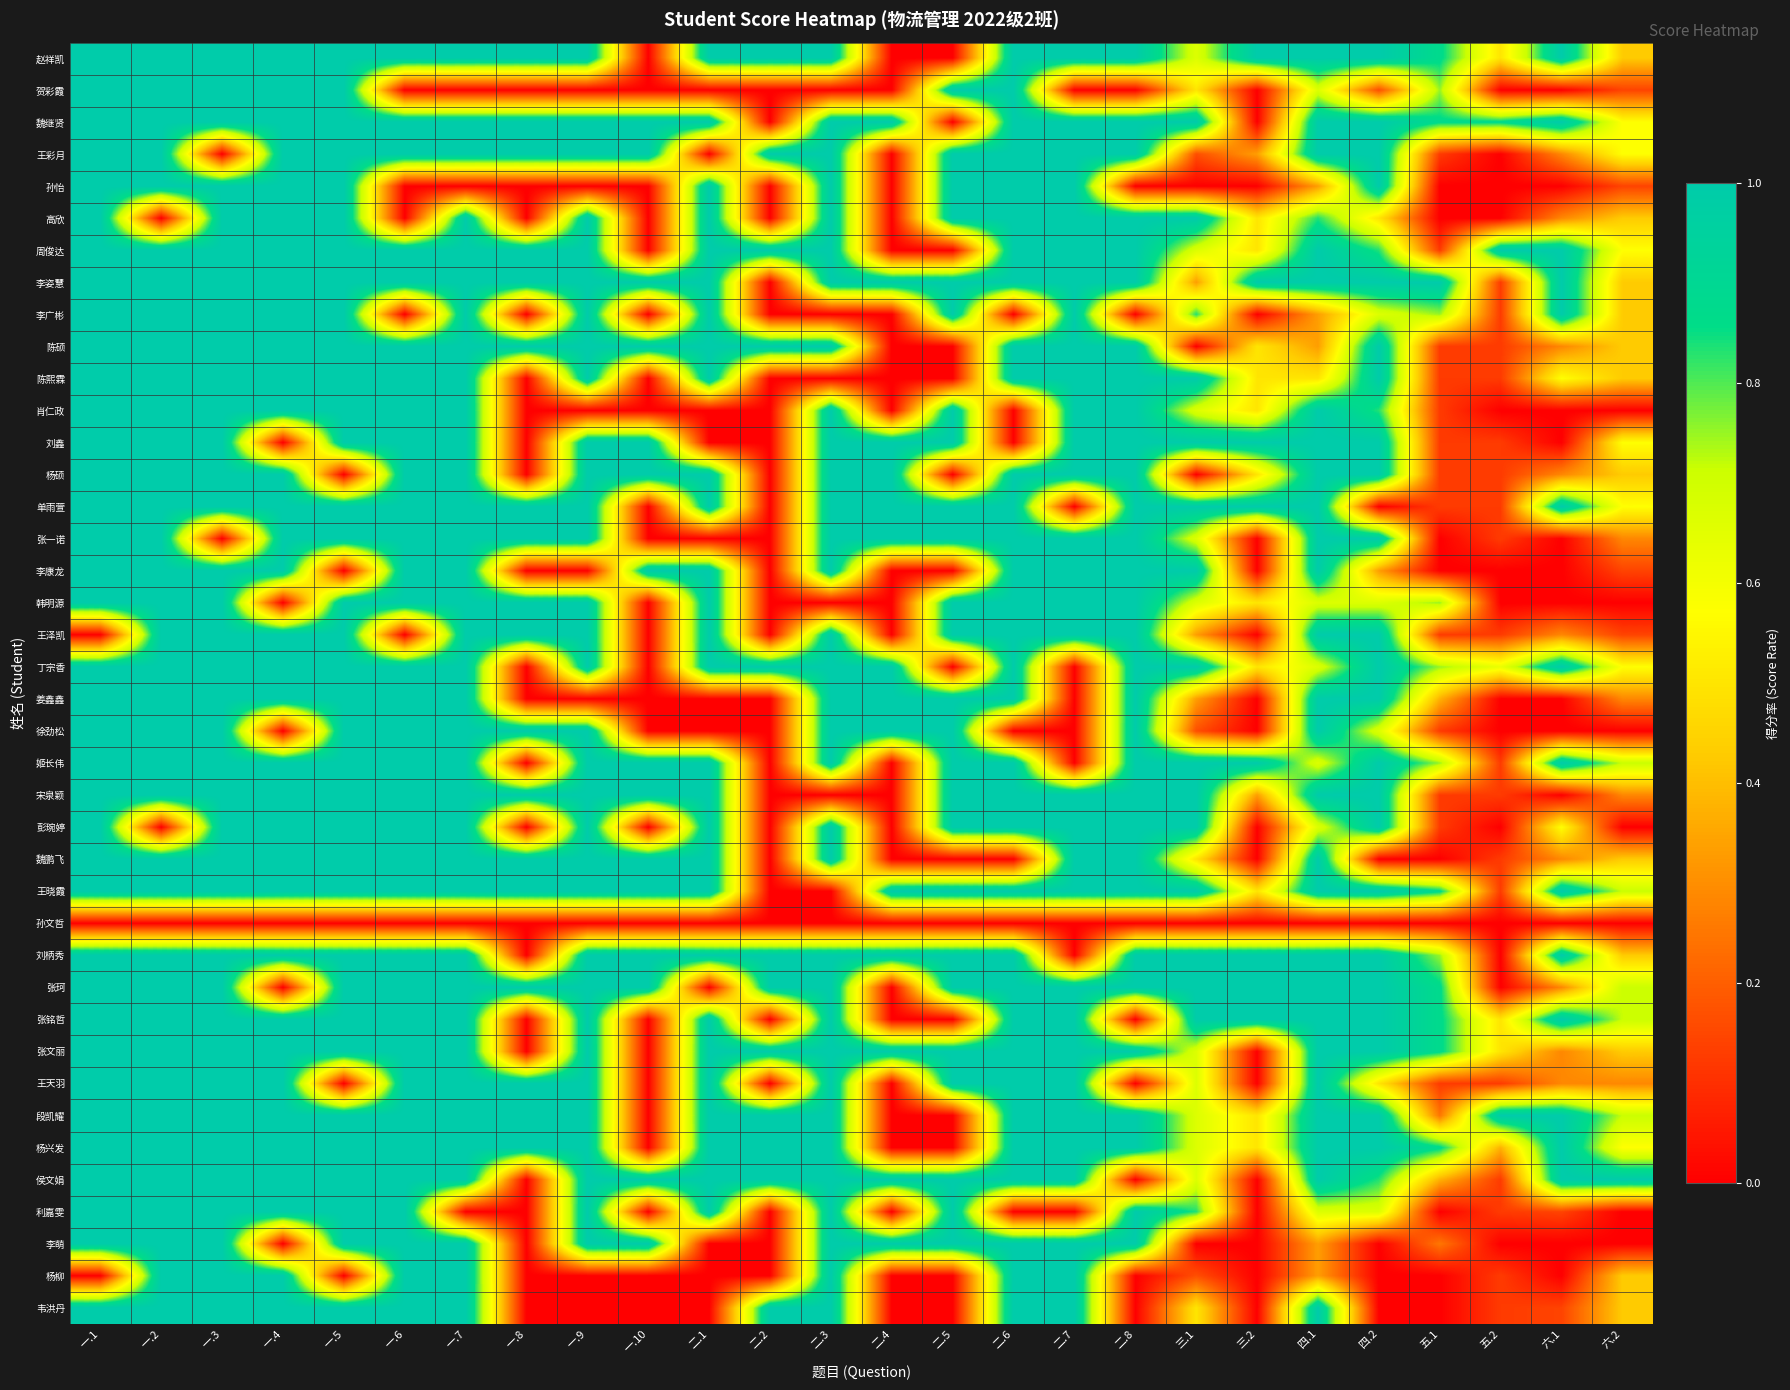

Reading left to right, extract all data points from this chart.

赵祥凯: 一.1=1.0	一.2=1.0	一.3=1.0	一.4=1.0	一.5=1.0	一.6=1.0	一.7=1.0	一.8=1.0	一.9=1.0	一.10=0.0	二.1=1.0	二.2=1.0	二.3=1.0	二.4=0.0	二.5=0.0	二.6=1.0	二.7=1.0	二.8=1.0	三.1=0.7	三.2=1.0	四.1=1.0	四.2=1.0	五.1=0.9	五.2=0.5	六.1=1.0	六.2=0.4
贺彩霞: 一.1=1.0	一.2=1.0	一.3=1.0	一.4=1.0	一.5=1.0	一.6=0.0	一.7=0.0	一.8=0.0	一.9=0.0	一.10=0.0	二.1=0.0	二.2=0.0	二.3=0.0	二.4=0.0	二.5=1.0	二.6=1.0	二.7=0.0	二.8=0.0	三.1=0.5	三.2=0.0	四.1=0.7	四.2=0.2	五.1=0.8	五.2=0.0	六.1=0.0	六.2=0.1
魏继贤: 一.1=1.0	一.2=1.0	一.3=1.0	一.4=1.0	一.5=1.0	一.6=1.0	一.7=1.0	一.8=1.0	一.9=1.0	一.10=1.0	二.1=1.0	二.2=0.0	二.3=1.0	二.4=1.0	二.5=0.0	二.6=1.0	二.7=1.0	二.8=1.0	三.1=1.0	三.2=0.0	四.1=1.0	四.2=1.0	五.1=0.9	五.2=0.9	六.1=1.0	六.2=0.6
王彩月: 一.1=1.0	一.2=1.0	一.3=0.0	一.4=1.0	一.5=1.0	一.6=1.0	一.7=1.0	一.8=1.0	一.9=1.0	一.10=1.0	二.1=0.0	二.2=1.0	二.3=1.0	二.4=0.0	二.5=1.0	二.6=1.0	二.7=1.0	二.8=1.0	三.1=0.2	三.2=0.3	四.1=1.0	四.2=1.0	五.1=0.1	五.2=0.0	六.1=0.3	六.2=0.6
孙怡: 一.1=1.0	一.2=1.0	一.3=1.0	一.4=1.0	一.5=1.0	一.6=0.0	一.7=0.0	一.8=0.0	一.9=0.0	一.10=0.0	二.1=1.0	二.2=0.0	二.3=1.0	二.4=0.0	二.5=1.0	二.6=1.0	二.7=1.0	二.8=0.0	三.1=0.0	三.2=0.0	四.1=0.3	四.2=1.0	五.1=0.0	五.2=0.0	六.1=0.0	六.2=0.1
高欣: 一.1=1.0	一.2=0.0	一.3=1.0	一.4=1.0	一.5=1.0	一.6=0.0	一.7=1.0	一.8=0.0	一.9=1.0	一.10=0.0	二.1=1.0	二.2=0.0	二.3=1.0	二.4=0.0	二.5=1.0	二.6=1.0	二.7=1.0	二.8=1.0	三.1=1.0	三.2=0.5	四.1=0.8	四.2=0.5	五.1=0.0	五.2=0.0	六.1=0.3	六.2=0.4
周俊达: 一.1=1.0	一.2=1.0	一.3=1.0	一.4=1.0	一.5=1.0	一.6=1.0	一.7=1.0	一.8=1.0	一.9=1.0	一.10=0.0	二.1=1.0	二.2=1.0	二.3=1.0	二.4=0.0	二.5=0.0	二.6=1.0	二.7=1.0	二.8=1.0	三.1=0.7	三.2=0.5	四.1=1.0	四.2=0.8	五.1=0.1	五.2=1.0	六.1=1.0	六.2=0.6
李姿慧: 一.1=1.0	一.2=1.0	一.3=1.0	一.4=1.0	一.5=1.0	一.6=1.0	一.7=1.0	一.8=1.0	一.9=1.0	一.10=1.0	二.1=1.0	二.2=0.0	二.3=1.0	二.4=1.0	二.5=1.0	二.6=1.0	二.7=1.0	二.8=1.0	三.1=0.3	三.2=1.0	四.1=1.0	四.2=1.0	五.1=1.0	五.2=0.1	六.1=1.0	六.2=0.4
李广彬: 一.1=1.0	一.2=1.0	一.3=1.0	一.4=1.0	一.5=1.0	一.6=0.0	一.7=1.0	一.8=0.0	一.9=1.0	一.10=0.0	二.1=1.0	二.2=0.0	二.3=0.0	二.4=0.0	二.5=1.0	二.6=0.0	二.7=1.0	二.8=0.0	三.1=0.8	三.2=0.0	四.1=0.3	四.2=0.7	五.1=0.8	五.2=0.1	六.1=1.0	六.2=0.4
陈硕: 一.1=1.0	一.2=1.0	一.3=1.0	一.4=1.0	一.5=1.0	一.6=1.0	一.7=1.0	一.8=1.0	一.9=1.0	一.10=1.0	二.1=1.0	二.2=1.0	二.3=1.0	二.4=0.0	二.5=0.0	二.6=1.0	二.7=1.0	二.8=1.0	三.1=0.0	三.2=0.5	四.1=0.3	四.2=1.0	五.1=0.1	五.2=0.1	六.1=0.3	六.2=0.4
陈熙霖: 一.1=1.0	一.2=1.0	一.3=1.0	一.4=1.0	一.5=1.0	一.6=1.0	一.7=1.0	一.8=0.0	一.9=1.0	一.10=0.0	二.1=1.0	二.2=0.0	二.3=0.0	二.4=0.0	二.5=0.0	二.6=1.0	二.7=1.0	二.8=1.0	三.1=1.0	三.2=0.5	四.1=0.5	四.2=1.0	五.1=0.1	五.2=0.1	六.1=0.6	六.2=0.4
肖仁政: 一.1=1.0	一.2=1.0	一.3=1.0	一.4=1.0	一.5=1.0	一.6=1.0	一.7=1.0	一.8=0.0	一.9=0.0	一.10=0.0	二.1=0.0	二.2=0.0	二.3=1.0	二.4=0.0	二.5=1.0	二.6=0.0	二.7=1.0	二.8=1.0	三.1=0.7	三.2=0.5	四.1=1.0	四.2=0.8	五.1=0.1	五.2=0.0	六.1=0.0	六.2=0.0
刘鑫: 一.1=1.0	一.2=1.0	一.3=1.0	一.4=0.0	一.5=1.0	一.6=1.0	一.7=1.0	一.8=0.0	一.9=1.0	一.10=1.0	二.1=0.0	二.2=0.0	二.3=1.0	二.4=1.0	二.5=1.0	二.6=0.0	二.7=1.0	二.8=1.0	三.1=1.0	三.2=1.0	四.1=1.0	四.2=1.0	五.1=0.1	五.2=0.1	六.1=0.0	六.2=0.6
杨硕: 一.1=1.0	一.2=1.0	一.3=1.0	一.4=1.0	一.5=0.0	一.6=1.0	一.7=1.0	一.8=0.0	一.9=1.0	一.10=1.0	二.1=1.0	二.2=0.0	二.3=1.0	二.4=1.0	二.5=0.0	二.6=1.0	二.7=1.0	二.8=1.0	三.1=0.0	三.2=0.5	四.1=1.0	四.2=1.0	五.1=0.1	五.2=0.1	六.1=0.3	六.2=0.4
单雨萱: 一.1=1.0	一.2=1.0	一.3=1.0	一.4=1.0	一.5=1.0	一.6=1.0	一.7=1.0	一.8=1.0	一.9=1.0	一.10=0.0	二.1=1.0	二.2=0.0	二.3=1.0	二.4=1.0	二.5=1.0	二.6=1.0	二.7=0.0	二.8=1.0	三.1=1.0	三.2=1.0	四.1=1.0	四.2=0.0	五.1=0.1	五.2=0.1	六.1=1.0	六.2=0.6
张一诺: 一.1=1.0	一.2=1.0	一.3=0.0	一.4=1.0	一.5=1.0	一.6=1.0	一.7=1.0	一.8=1.0	一.9=1.0	一.10=0.0	二.1=0.0	二.2=0.0	二.3=1.0	二.4=1.0	二.5=1.0	二.6=1.0	二.7=1.0	二.8=1.0	三.1=0.7	三.2=0.0	四.1=1.0	四.2=1.0	五.1=0.0	五.2=0.1	六.1=0.0	六.2=0.3
李康龙: 一.1=1.0	一.2=1.0	一.3=1.0	一.4=1.0	一.5=0.0	一.6=1.0	一.7=1.0	一.8=0.0	一.9=0.0	一.10=1.0	二.1=1.0	二.2=0.0	二.3=1.0	二.4=0.0	二.5=0.0	二.6=1.0	二.7=1.0	二.8=1.0	三.1=1.0	三.2=0.0	四.1=1.0	四.2=0.3	五.1=0.0	五.2=0.0	六.1=0.0	六.2=0.1
韩明源: 一.1=1.0	一.2=1.0	一.3=1.0	一.4=0.0	一.5=1.0	一.6=1.0	一.7=1.0	一.8=1.0	一.9=1.0	一.10=0.0	二.1=1.0	二.2=0.0	二.3=0.0	二.4=0.0	二.5=1.0	二.6=1.0	二.7=1.0	二.8=1.0	三.1=0.7	三.2=0.5	四.1=0.7	四.2=0.7	五.1=0.8	五.2=0.0	六.1=0.0	六.2=0.0
王泽凯: 一.1=0.0	一.2=1.0	一.3=1.0	一.4=1.0	一.5=1.0	一.6=0.0	一.7=1.0	一.8=1.0	一.9=1.0	一.10=0.0	二.1=1.0	二.2=0.0	二.3=1.0	二.4=0.0	二.5=1.0	二.6=1.0	二.7=1.0	二.8=1.0	三.1=0.3	三.2=0.0	四.1=1.0	四.2=1.0	五.1=0.1	五.2=0.1	六.1=0.3	六.2=0.1
丁宗香: 一.1=1.0	一.2=1.0	一.3=1.0	一.4=1.0	一.5=1.0	一.6=1.0	一.7=1.0	一.8=0.0	一.9=1.0	一.10=0.0	二.1=1.0	二.2=1.0	二.3=1.0	二.4=1.0	二.5=0.0	二.6=1.0	二.7=0.0	二.8=1.0	三.1=1.0	三.2=0.5	四.1=0.7	四.2=1.0	五.1=0.8	五.2=0.6	六.1=1.0	六.2=0.6
姜鑫鑫: 一.1=1.0	一.2=1.0	一.3=1.0	一.4=1.0	一.5=1.0	一.6=1.0	一.7=1.0	一.8=0.0	一.9=0.0	一.10=0.0	二.1=0.0	二.2=0.0	二.3=1.0	二.4=1.0	二.5=1.0	二.6=1.0	二.7=0.0	二.8=1.0	三.1=0.3	三.2=0.0	四.1=1.0	四.2=1.0	五.1=0.4	五.2=0.0	六.1=0.0	六.2=0.3
徐劲松: 一.1=1.0	一.2=1.0	一.3=1.0	一.4=0.0	一.5=1.0	一.6=1.0	一.7=1.0	一.8=1.0	一.9=1.0	一.10=0.0	二.1=0.0	二.2=0.0	二.3=1.0	二.4=1.0	二.5=1.0	二.6=0.0	二.7=0.0	二.8=1.0	三.1=0.2	三.2=0.0	四.1=1.0	四.2=0.7	五.1=0.1	五.2=0.0	六.1=0.0	六.2=0.0
姬长伟: 一.1=1.0	一.2=1.0	一.3=1.0	一.4=1.0	一.5=1.0	一.6=1.0	一.7=1.0	一.8=0.0	一.9=1.0	一.10=1.0	二.1=1.0	二.2=0.0	二.3=1.0	二.4=0.0	二.5=1.0	二.6=1.0	二.7=0.0	二.8=1.0	三.1=1.0	三.2=1.0	四.1=0.7	四.2=1.0	五.1=0.8	五.2=0.1	六.1=1.0	六.2=0.7
宋泉颖: 一.1=1.0	一.2=1.0	一.3=1.0	一.4=1.0	一.5=1.0	一.6=1.0	一.7=1.0	一.8=1.0	一.9=1.0	一.10=1.0	二.1=1.0	二.2=0.0	二.3=0.0	二.4=0.0	二.5=1.0	二.6=1.0	二.7=1.0	二.8=1.0	三.1=1.0	三.2=0.3	四.1=1.0	四.2=1.0	五.1=0.1	五.2=0.1	六.1=0.0	六.2=0.3
彭琬婷: 一.1=1.0	一.2=0.0	一.3=1.0	一.4=1.0	一.5=1.0	一.6=1.0	一.7=1.0	一.8=0.0	一.9=1.0	一.10=0.0	二.1=1.0	二.2=0.0	二.3=1.0	二.4=0.0	二.5=1.0	二.6=1.0	二.7=1.0	二.8=1.0	三.1=1.0	三.2=0.0	四.1=0.7	四.2=1.0	五.1=0.1	五.2=0.0	六.1=0.6	六.2=0.0
魏鹏飞: 一.1=1.0	一.2=1.0	一.3=1.0	一.4=1.0	一.5=1.0	一.6=1.0	一.7=1.0	一.8=1.0	一.9=1.0	一.10=1.0	二.1=1.0	二.2=0.0	二.3=1.0	二.4=0.0	二.5=0.0	二.6=0.0	二.7=1.0	二.8=1.0	三.1=0.5	三.2=0.0	四.1=1.0	四.2=0.0	五.1=0.0	五.2=0.1	六.1=0.3	六.2=0.4
王晓霞: 一.1=1.0	一.2=1.0	一.3=1.0	一.4=1.0	一.5=1.0	一.6=1.0	一.7=1.0	一.8=1.0	一.9=1.0	一.10=1.0	二.1=1.0	二.2=0.0	二.3=0.0	二.4=1.0	二.5=1.0	二.6=1.0	二.7=1.0	二.8=1.0	三.1=1.0	三.2=0.5	四.1=1.0	四.2=1.0	五.1=0.9	五.2=0.1	六.1=1.0	六.2=0.7
孙文哲: 一.1=0.0	一.2=0.0	一.3=0.0	一.4=0.0	一.5=0.0	一.6=0.0	一.7=0.0	一.8=0.0	一.9=0.0	一.10=0.0	二.1=0.0	二.2=0.0	二.3=0.0	二.4=0.0	二.5=0.0	二.6=0.0	二.7=0.0	二.8=0.0	三.1=0.0	三.2=0.0	四.1=0.0	四.2=0.0	五.1=0.0	五.2=0.0	六.1=0.0	六.2=0.0
刘柄秀: 一.1=1.0	一.2=1.0	一.3=1.0	一.4=1.0	一.5=1.0	一.6=1.0	一.7=1.0	一.8=0.0	一.9=1.0	一.10=1.0	二.1=1.0	二.2=1.0	二.3=1.0	二.4=1.0	二.5=1.0	二.6=1.0	二.7=0.0	二.8=1.0	三.1=1.0	三.2=1.0	四.1=1.0	四.2=1.0	五.1=0.8	五.2=0.0	六.1=1.0	六.2=0.4
张珂: 一.1=1.0	一.2=1.0	一.3=1.0	一.4=0.0	一.5=1.0	一.6=1.0	一.7=1.0	一.8=1.0	一.9=1.0	一.10=1.0	二.1=0.0	二.2=1.0	二.3=1.0	二.4=0.0	二.5=1.0	二.6=1.0	二.7=1.0	二.8=1.0	三.1=1.0	三.2=1.0	四.1=1.0	四.2=1.0	五.1=0.9	五.2=0.0	六.1=0.3	六.2=0.7
张铭哲: 一.1=1.0	一.2=1.0	一.3=1.0	一.4=1.0	一.5=1.0	一.6=1.0	一.7=1.0	一.8=0.0	一.9=1.0	一.10=0.0	二.1=1.0	二.2=0.0	二.3=1.0	二.4=0.0	二.5=0.0	二.6=1.0	二.7=1.0	二.8=0.0	三.1=1.0	三.2=1.0	四.1=1.0	四.2=1.0	五.1=0.9	五.2=0.5	六.1=1.0	六.2=0.7
张文丽: 一.1=1.0	一.2=1.0	一.3=1.0	一.4=1.0	一.5=1.0	一.6=1.0	一.7=1.0	一.8=0.0	一.9=1.0	一.10=0.0	二.1=1.0	二.2=1.0	二.3=1.0	二.4=1.0	二.5=1.0	二.6=1.0	二.7=1.0	二.8=1.0	三.1=0.7	三.2=0.0	四.1=1.0	四.2=1.0	五.1=0.9	五.2=0.5	六.1=0.3	六.2=0.4
王天羽: 一.1=1.0	一.2=1.0	一.3=1.0	一.4=1.0	一.5=0.0	一.6=1.0	一.7=1.0	一.8=1.0	一.9=1.0	一.10=0.0	二.1=1.0	二.2=0.0	二.3=1.0	二.4=0.0	二.5=1.0	二.6=1.0	二.7=1.0	二.8=0.0	三.1=0.7	三.2=0.0	四.1=1.0	四.2=0.5	五.1=0.1	五.2=0.1	六.1=0.3	六.2=0.3
段凯耀: 一.1=1.0	一.2=1.0	一.3=1.0	一.4=1.0	一.5=1.0	一.6=1.0	一.7=1.0	一.8=1.0	一.9=1.0	一.10=0.0	二.1=1.0	二.2=1.0	二.3=1.0	二.4=0.0	二.5=0.0	二.6=1.0	二.7=1.0	二.8=1.0	三.1=0.7	三.2=0.5	四.1=1.0	四.2=1.0	五.1=0.2	五.2=1.0	六.1=1.0	六.2=0.7
杨兴发: 一.1=1.0	一.2=1.0	一.3=1.0	一.4=1.0	一.5=1.0	一.6=1.0	一.7=1.0	一.8=1.0	一.9=1.0	一.10=0.0	二.1=1.0	二.2=1.0	二.3=1.0	二.4=0.0	二.5=0.0	二.6=1.0	二.7=1.0	二.8=1.0	三.1=0.7	三.2=0.5	四.1=1.0	四.2=1.0	五.1=0.9	五.2=0.4	六.1=1.0	六.2=0.6
侯文娟: 一.1=1.0	一.2=1.0	一.3=1.0	一.4=1.0	一.5=1.0	一.6=1.0	一.7=1.0	一.8=0.0	一.9=1.0	一.10=1.0	二.1=1.0	二.2=1.0	二.3=1.0	二.4=1.0	二.5=1.0	二.6=1.0	二.7=1.0	二.8=0.0	三.1=0.7	三.2=0.0	四.1=1.0	四.2=0.8	五.1=0.4	五.2=0.1	六.1=1.0	六.2=1.0
利嘉雯: 一.1=1.0	一.2=1.0	一.3=1.0	一.4=1.0	一.5=1.0	一.6=1.0	一.7=0.0	一.8=0.0	一.9=1.0	一.10=0.0	二.1=1.0	二.2=0.0	二.3=1.0	二.4=0.0	二.5=1.0	二.6=0.0	二.7=0.0	二.8=1.0	三.1=0.8	三.2=0.0	四.1=0.7	四.2=0.7	五.1=0.0	五.2=0.1	六.1=0.1	六.2=0.0
李萌: 一.1=1.0	一.2=1.0	一.3=1.0	一.4=0.0	一.5=1.0	一.6=1.0	一.7=1.0	一.8=0.0	一.9=1.0	一.10=1.0	二.1=0.0	二.2=0.0	二.3=1.0	二.4=1.0	二.5=1.0	二.6=1.0	二.7=1.0	二.8=1.0	三.1=0.0	三.2=0.0	四.1=0.3	四.2=0.0	五.1=0.2	五.2=0.0	六.1=0.0	六.2=0.0
杨柳: 一.1=0.0	一.2=1.0	一.3=1.0	一.4=1.0	一.5=0.0	一.6=1.0	一.7=1.0	一.8=0.0	一.9=0.0	一.10=0.0	二.1=0.0	二.2=0.0	二.3=1.0	二.4=0.0	二.5=0.0	二.6=1.0	二.7=1.0	二.8=0.0	三.1=0.2	三.2=0.0	四.1=0.3	四.2=0.0	五.1=0.0	五.2=0.1	六.1=0.0	六.2=0.4
韦洪丹: 一.1=1.0	一.2=1.0	一.3=1.0	一.4=1.0	一.5=1.0	一.6=1.0	一.7=1.0	一.8=0.0	一.9=0.0	一.10=0.0	二.1=0.0	二.2=1.0	二.3=1.0	二.4=0.0	二.5=0.0	二.6=1.0	二.7=1.0	二.8=0.0	三.1=0.5	三.2=0.0	四.1=1.0	四.2=0.0	五.1=0.0	五.2=0.1	六.1=0.1	六.2=0.4